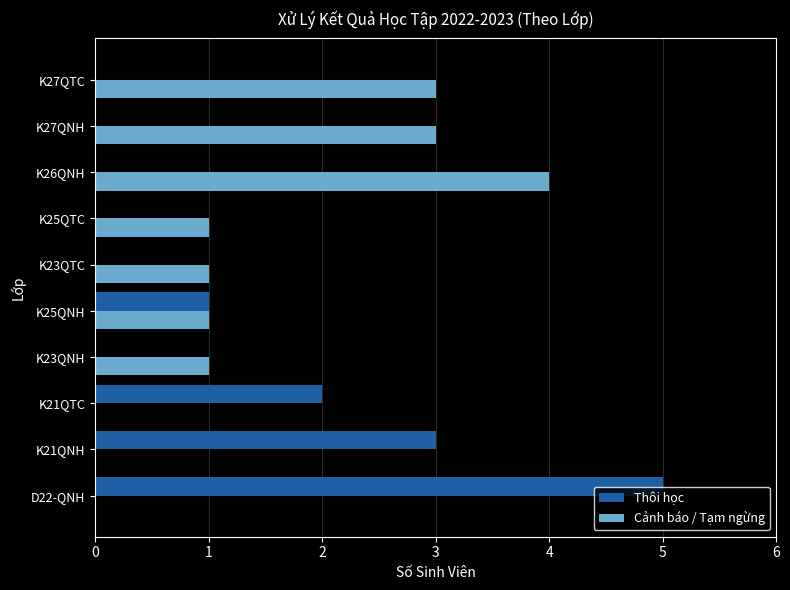

What is the total value across all series at K27QTC?

3